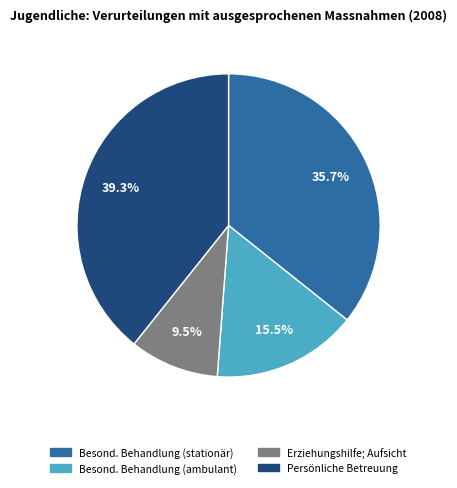

Rank the categories by value from lowest to highest.

Erziehungshilfe; Aufsicht, Besond. Behandlung (ambulant), Besond. Behandlung (stationär), Persönliche Betreuung